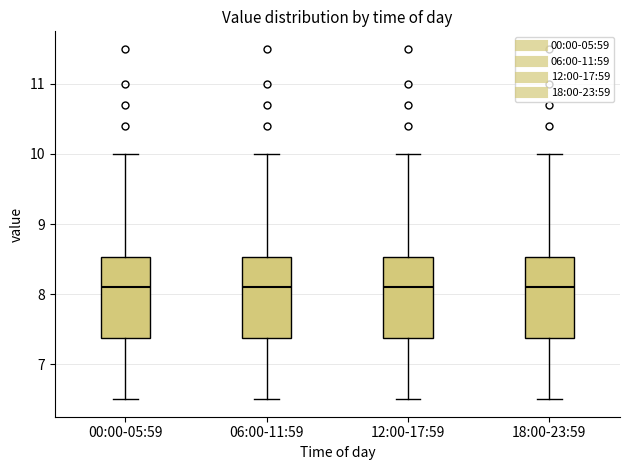

Where does the upper whisker of the box for 06:00-11:59 end on the y-axis? The values are not printed on the chart, so give them approximately, as read against the axis.

10.0